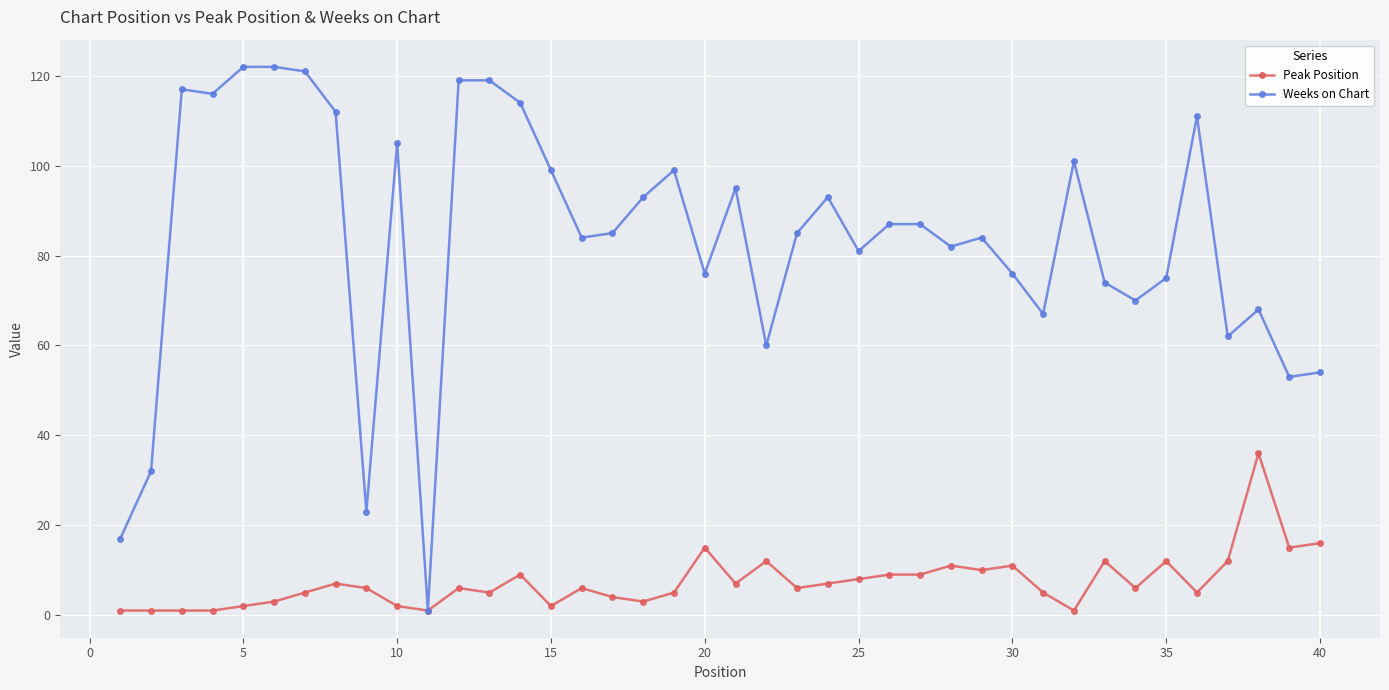

At how many categories does at least one series exceed 72?

29